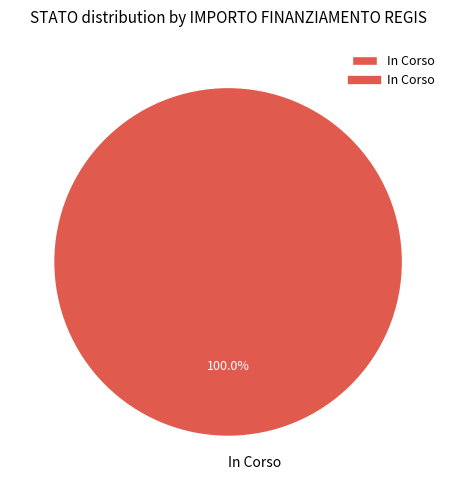

Rank the categories by value from highest to lowest.

In Corso